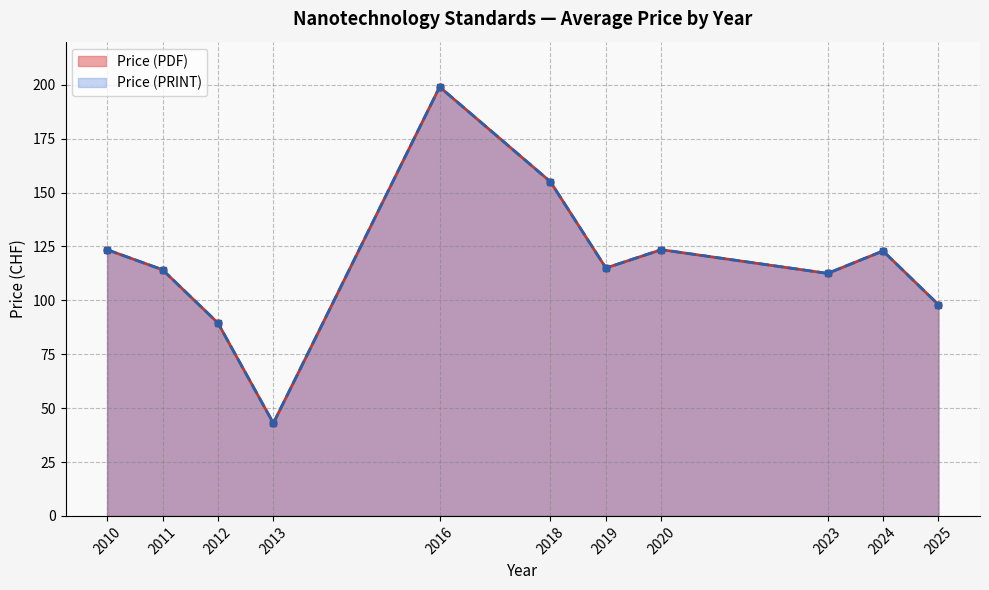

True or false: Price (PRINT) and Price (PDF) cross at least once.

False